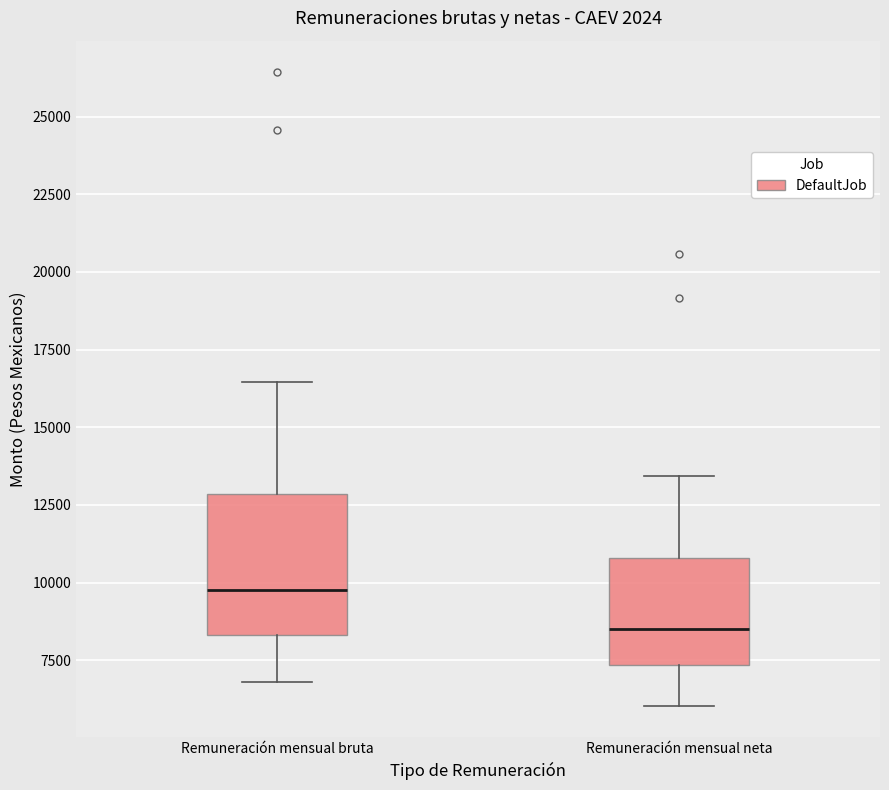

Reading left to right, read every box against the y-axis: the position of its median line, the range the box covers, and the ends of its whiskers. The values are not printed on the chart, so give them approximately, as read against the axis.

Remuneración mensual bruta: median 9500, box 8500 to 13000, whiskers 7000 to 16500
Remuneración mensual neta: median 8500, box 7500 to 11000, whiskers 6000 to 13500